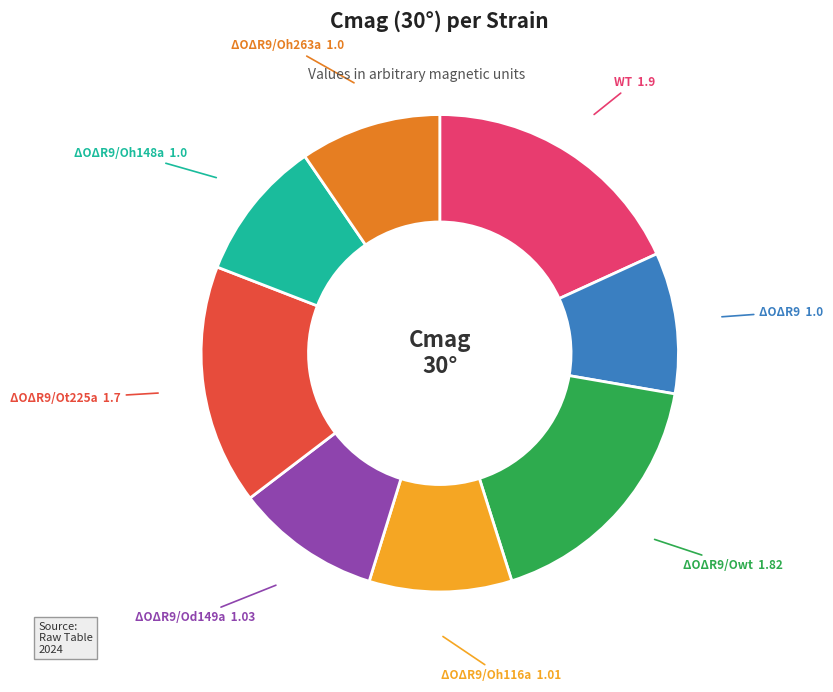

How many slices are in this pie chart?

8